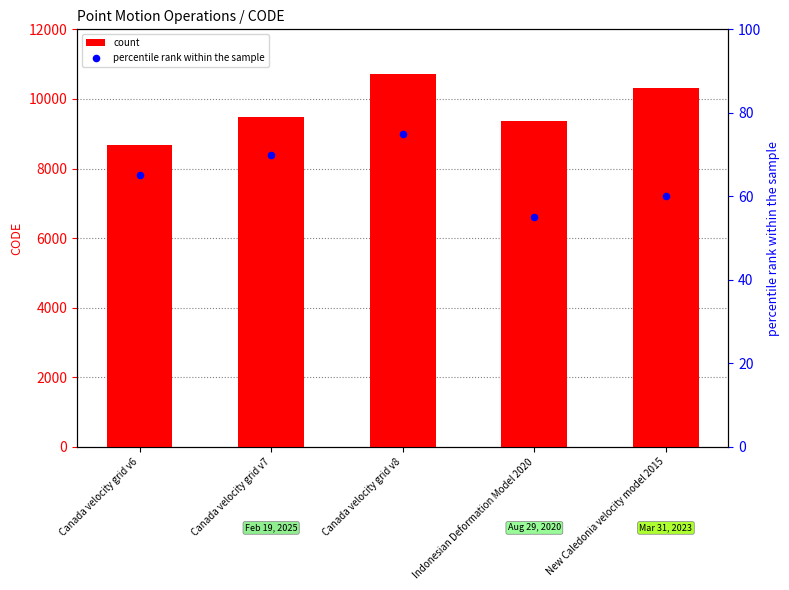

What is the total value across all series at Canada velocity grid v8?

10782